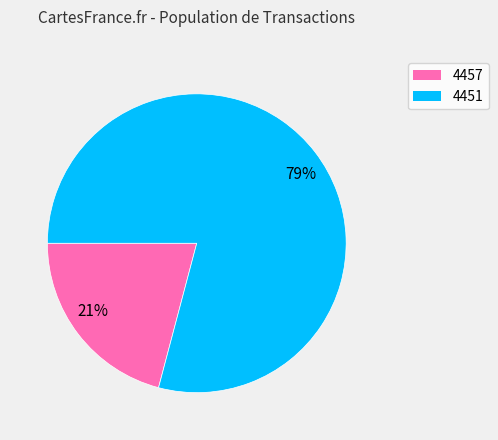

Do 4457 and 4451 together represent more than half of the pie?

Yes